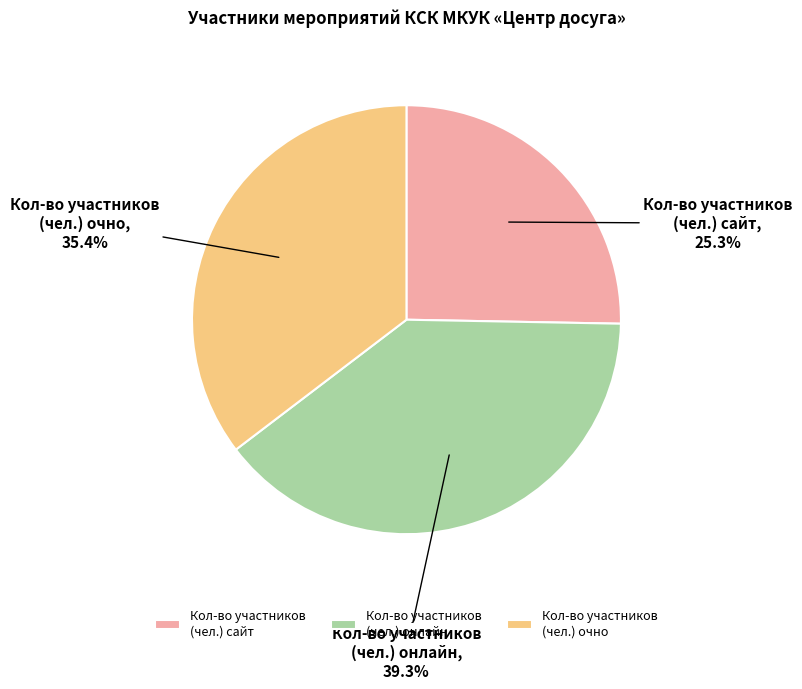

Approximately how many times larger is the value at Кол-во участников (чел.) онлайн compared to Кол-во участников (чел.) очно?

1.1